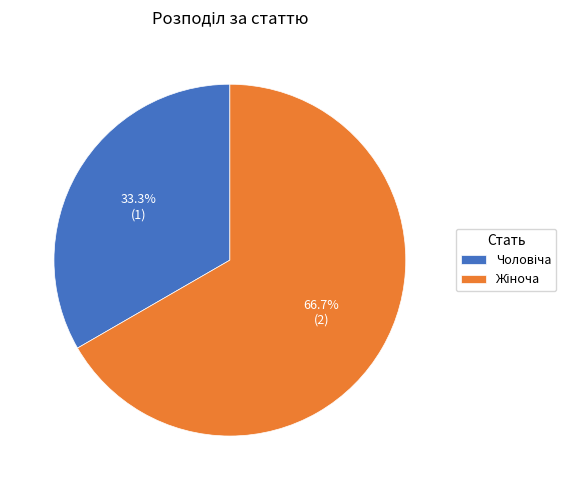

How much of the chart is everything except Чоловіча?

66.7%